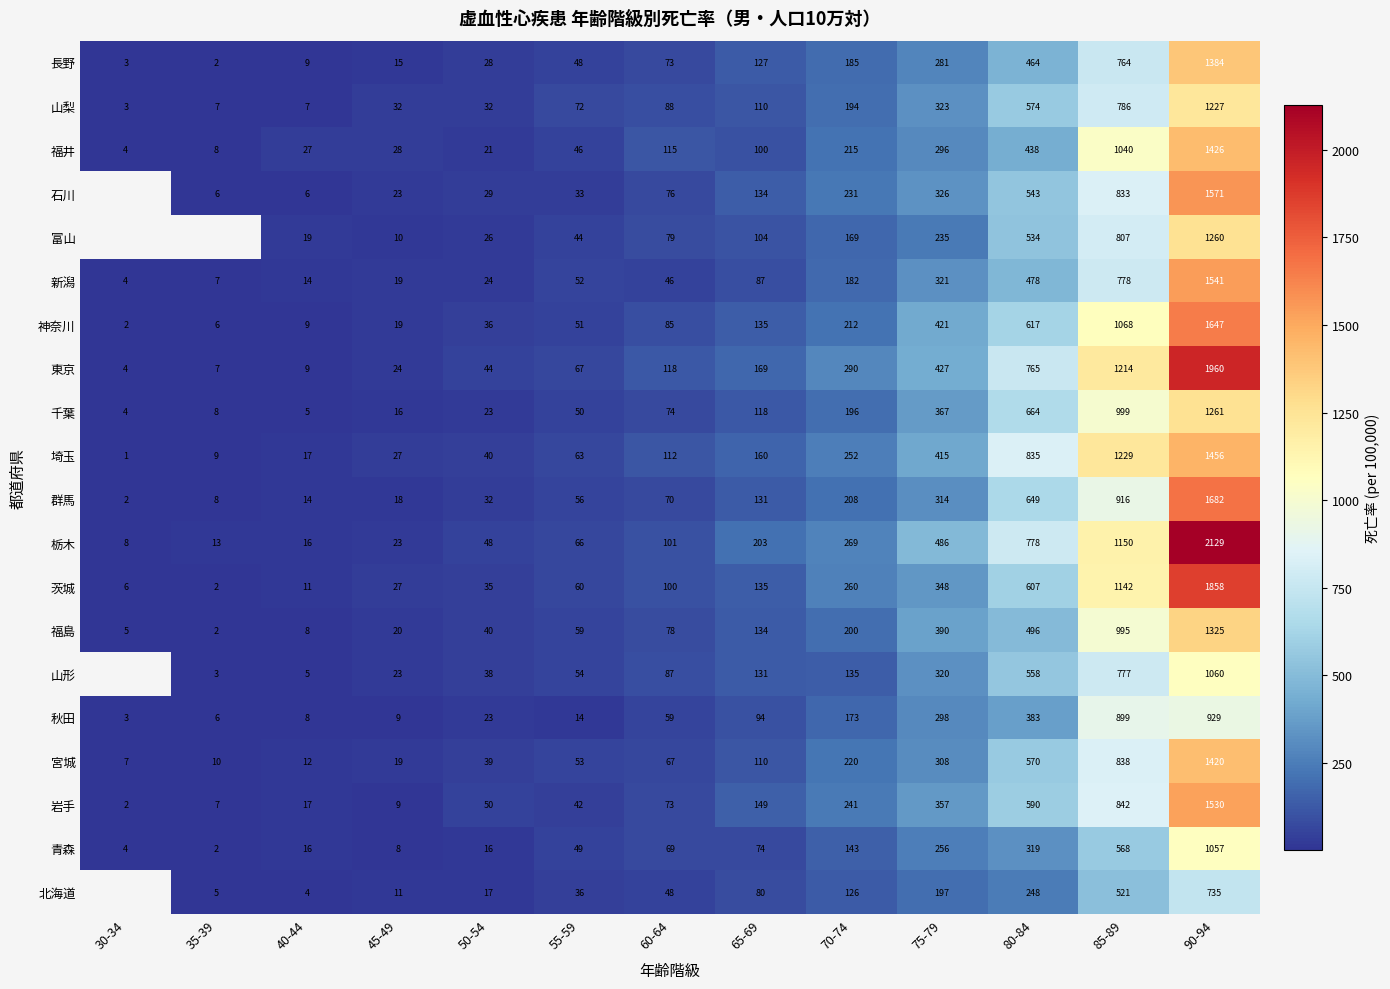

True or false: 栃木 has a value of 250.5 at 85-89.

False